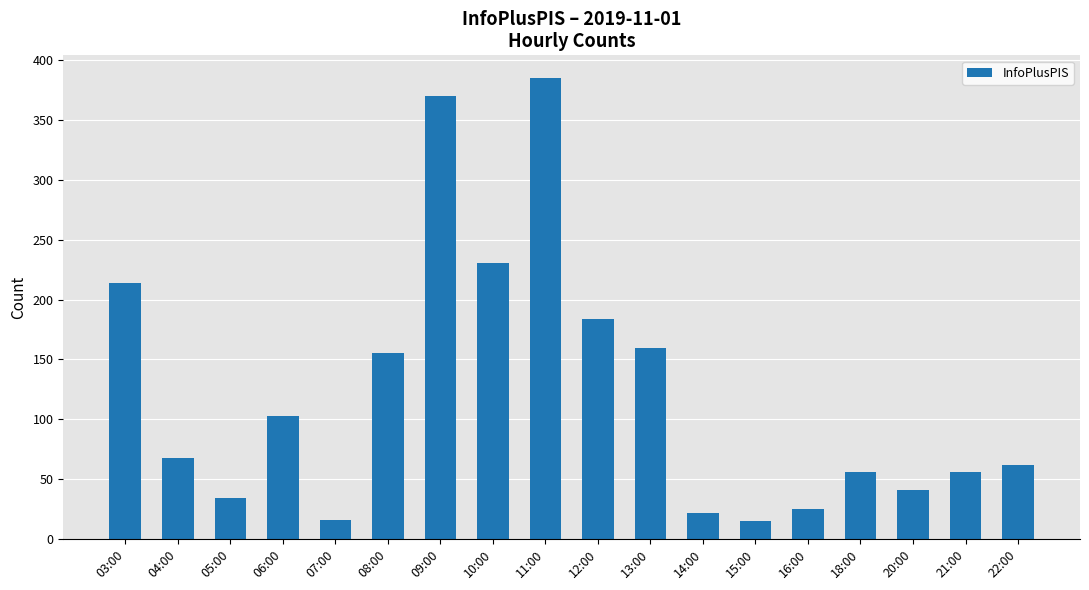

How many data points are less than 68?

9